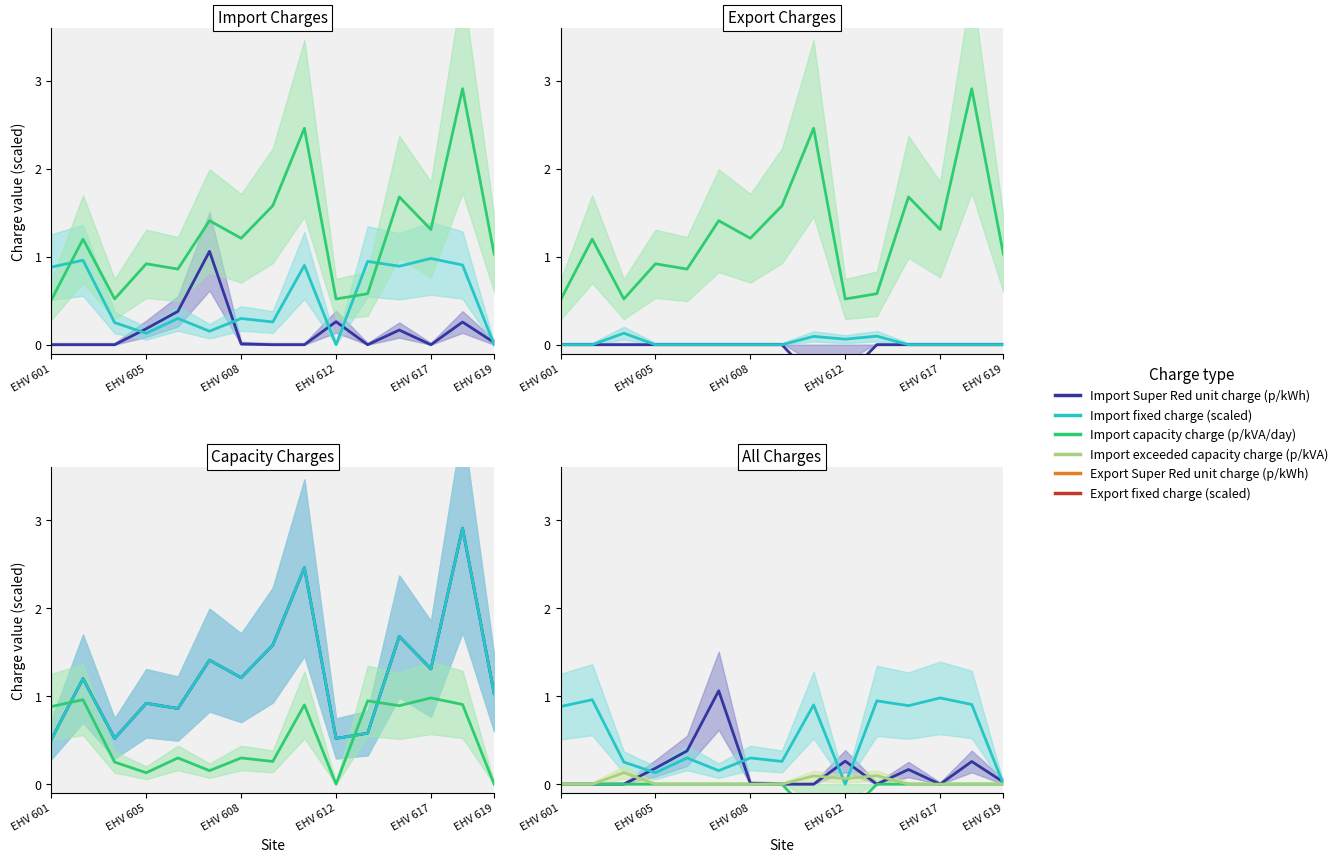

At which label does Export fixed charge (scaled) reach its minimum?

EHV 601